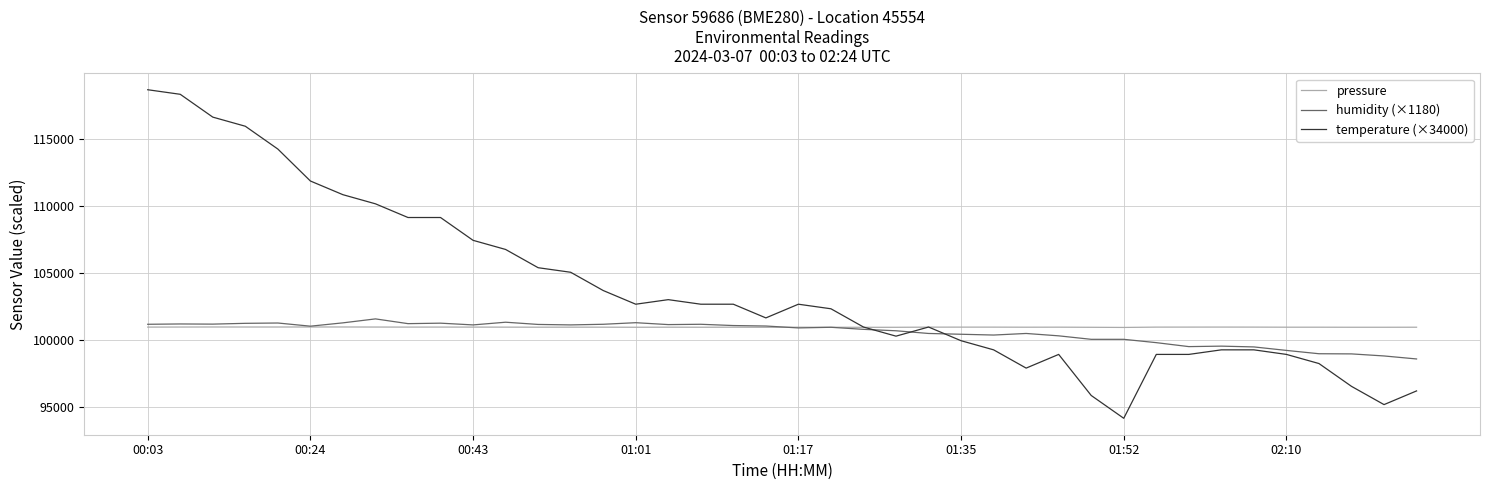

After their last crossing, which series has the higher values: temperature (×34000) or pressure?

pressure